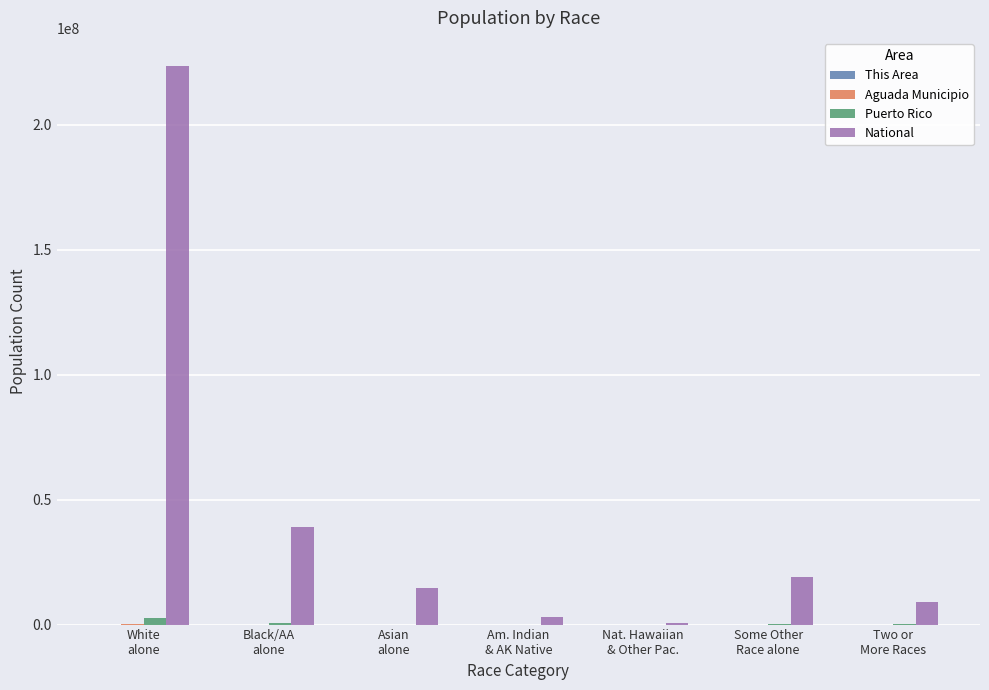

What is the greatest value displayed?

223553265